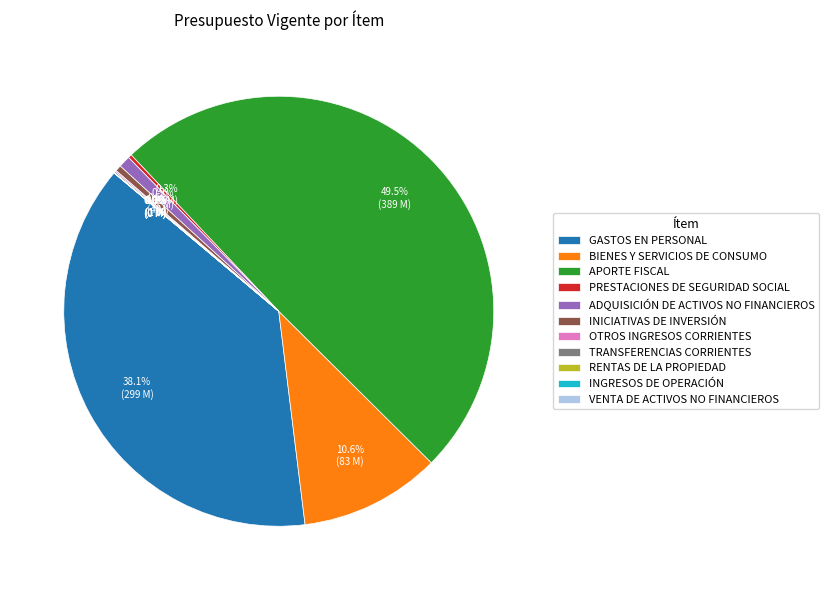

Does INICIATIVAS DE INVERSIÓN account for over 50% of the chart?

No